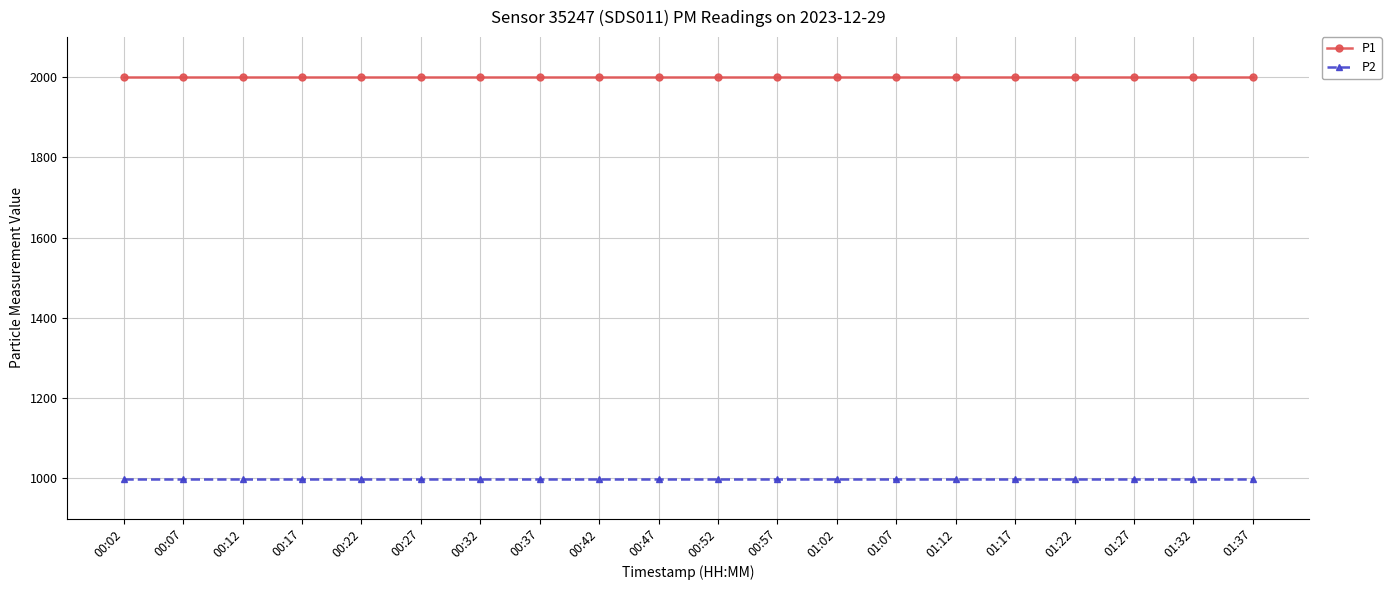

What is the total value across all series at 00:57?

2999.8